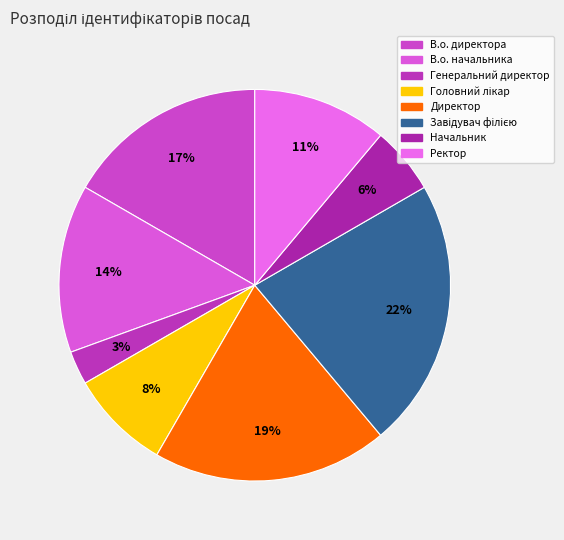

Does Ректор represent more than half of the total?

No